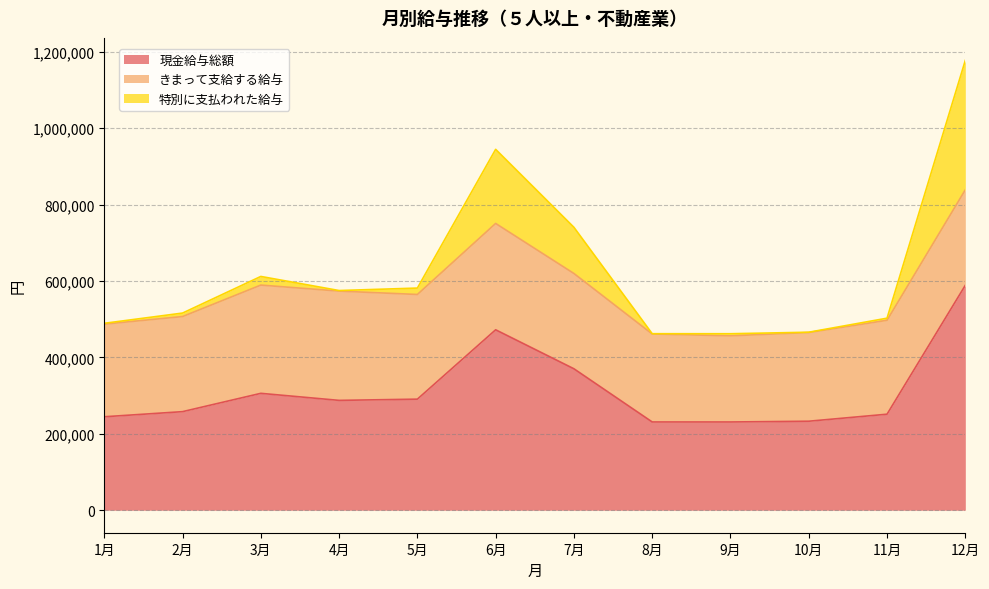

In 現金給与総額, how many points are higher than both neighbors (excluding endpoints)?

2